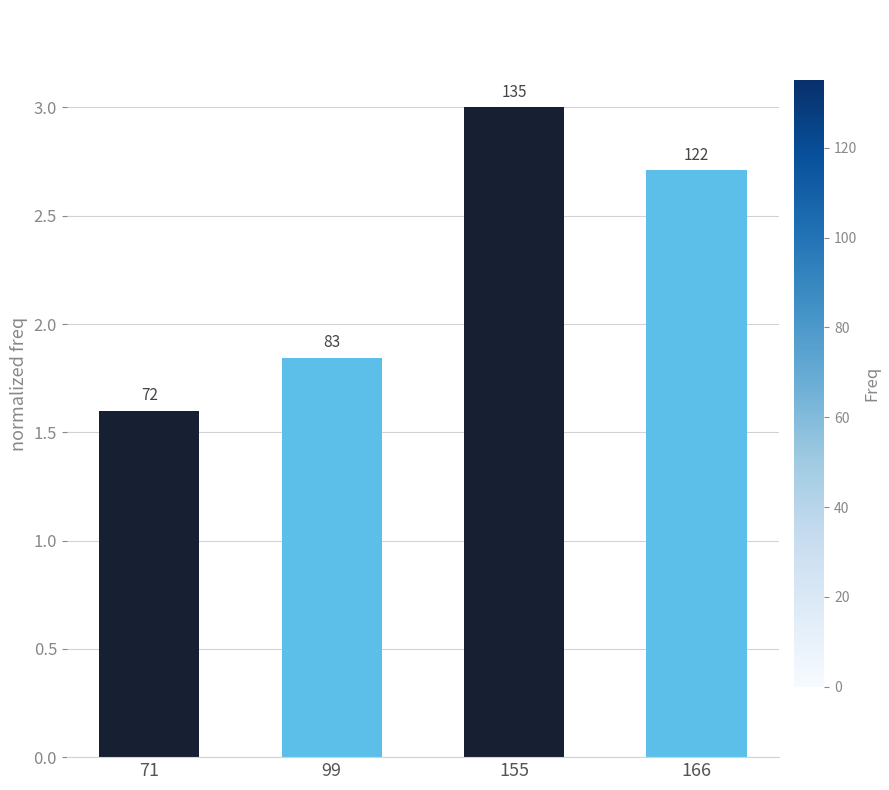

At which category does the chart reach its minimum across all series?

71